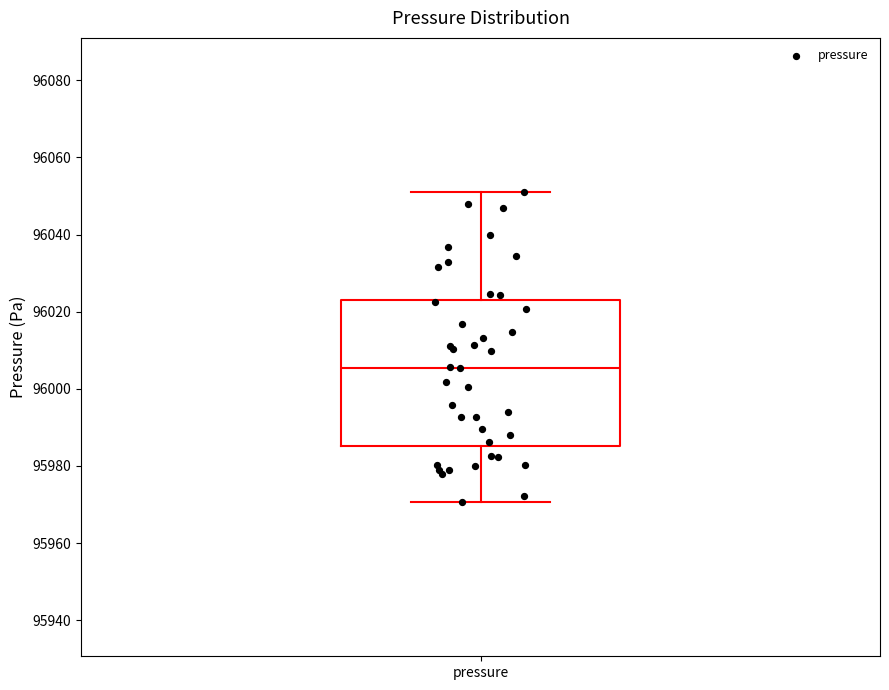

Read this box plot against the y-axis: the position of the median line, the range covered by the box, and the ends of both whiskers. The values are not printed on the chart, so give them approximately, as read against the axis.

median 96006, box 95986 to 96022, whiskers 95970 to 96050